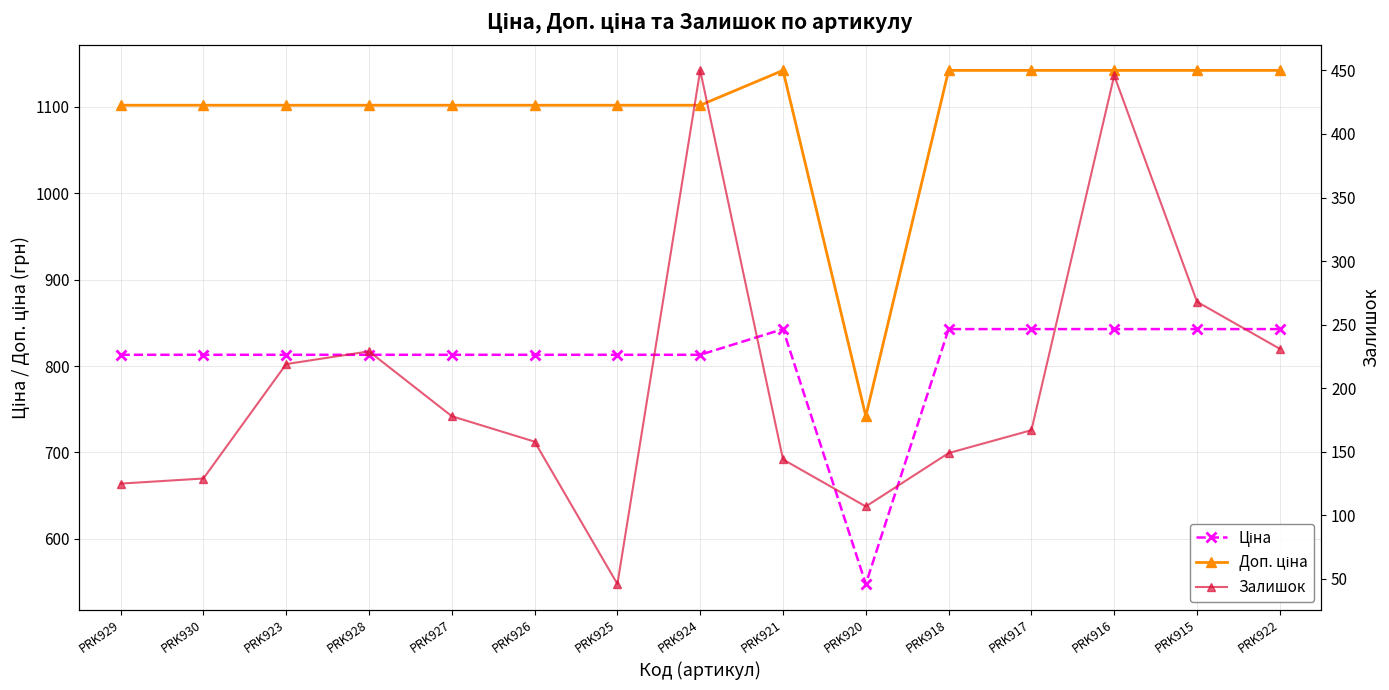

Where is the first local minimum for Ціна?

PRK920